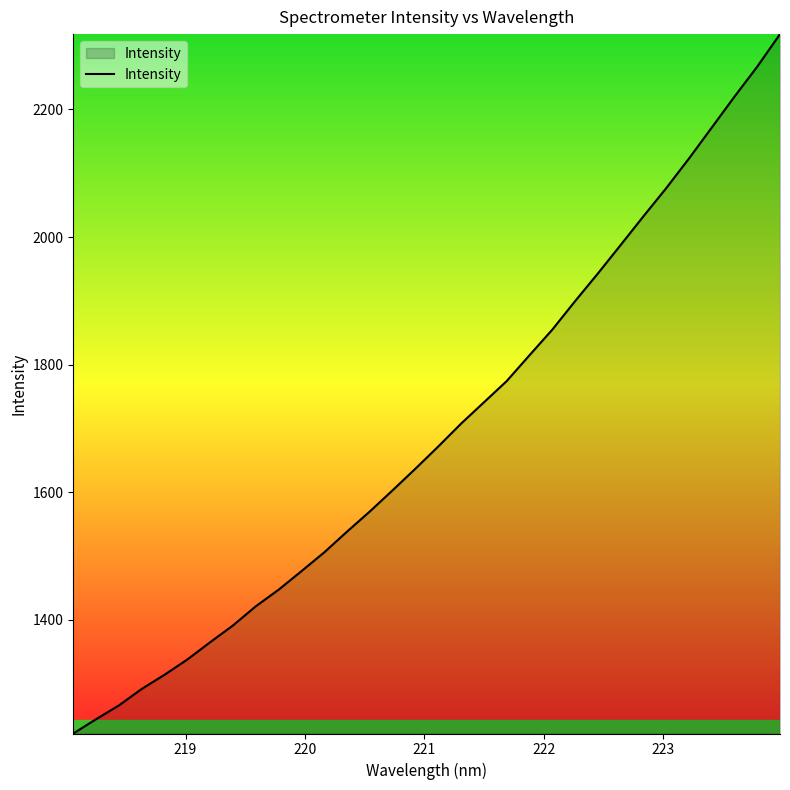

What is the greatest value displayed?

2318.1